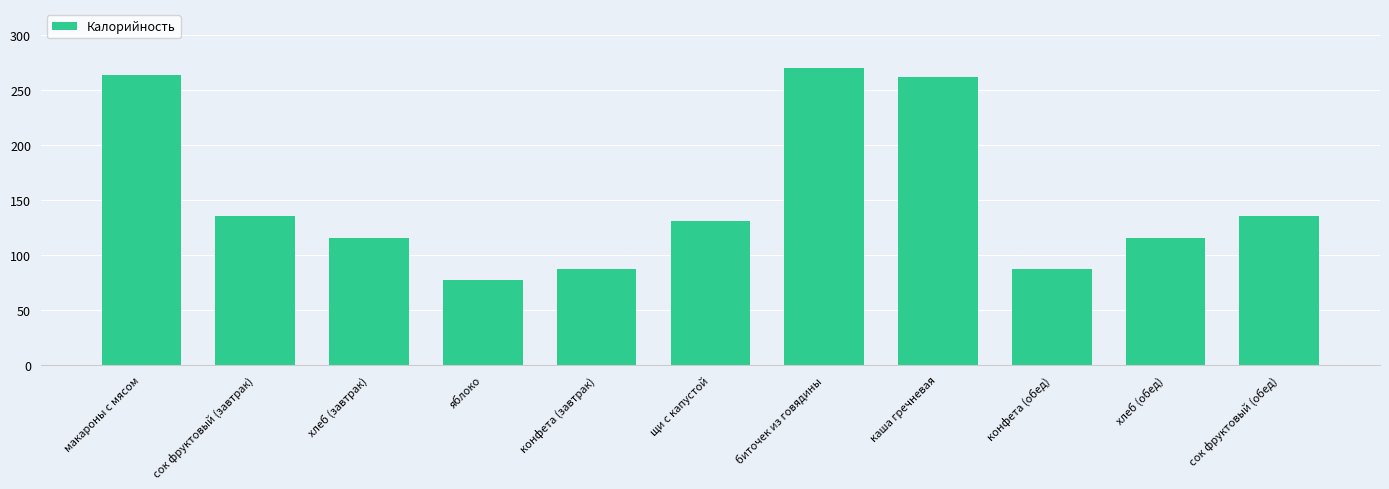

Which label corresponds to the smallest value in the chart?

яблоко